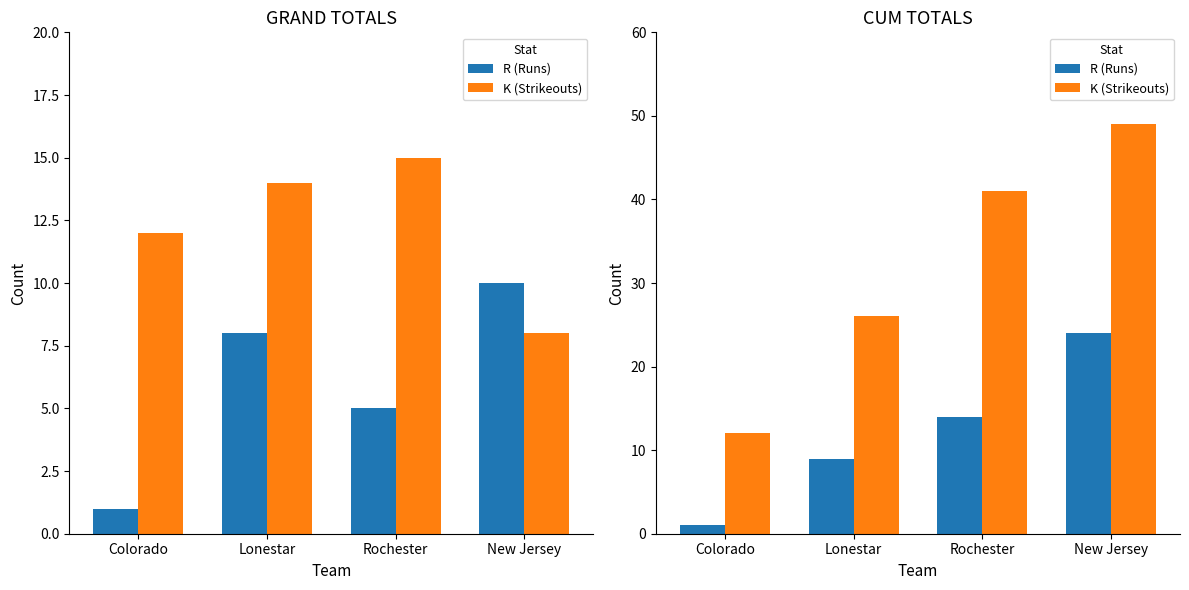

What are all the series names shown in the legend?

R (Runs), K (Strikeouts)